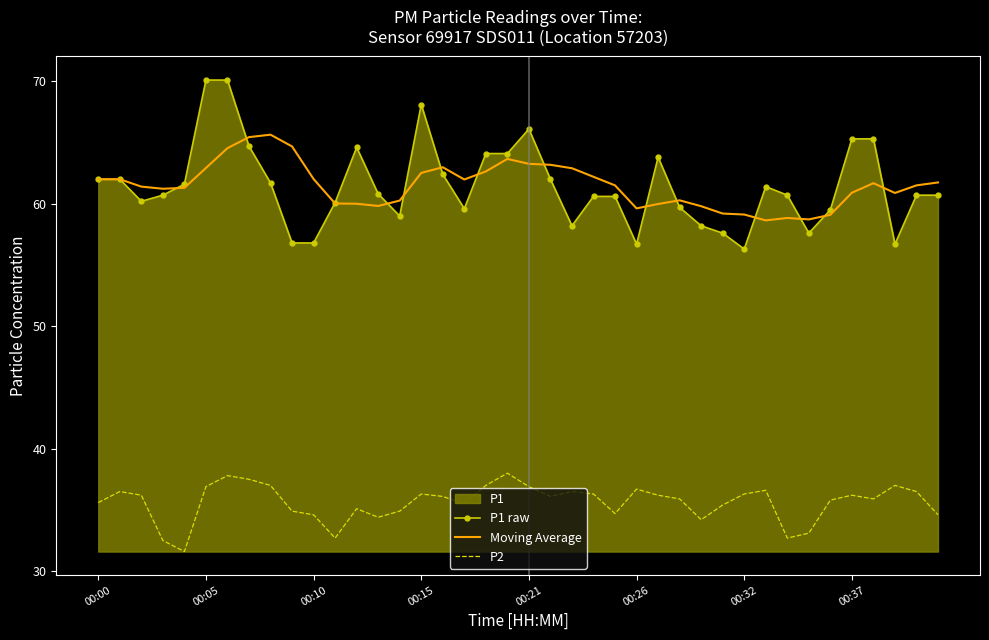

How many lines are shown in the chart?

3